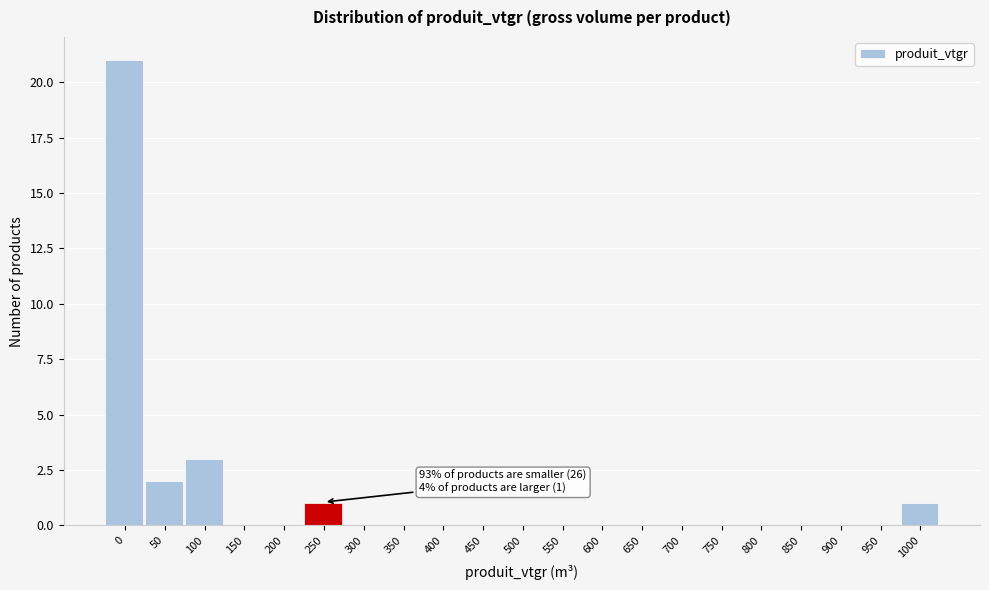

Reading left to right, what are all the values shown in this chart?

0=21	50=2	100=3	150=0	200=0	250=1	300=0	350=0	400=0	450=0	500=0	550=0	600=0	650=0	700=0	750=0	800=0	850=0	900=0	950=0	1000=1